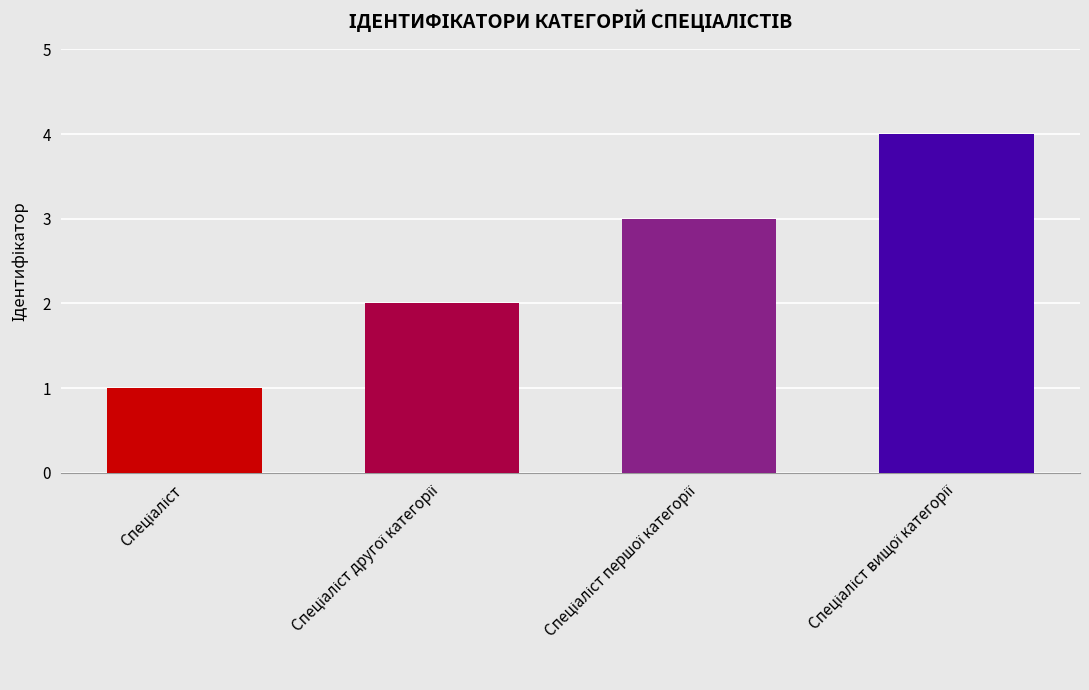

How many distinct data groups are displayed?

1